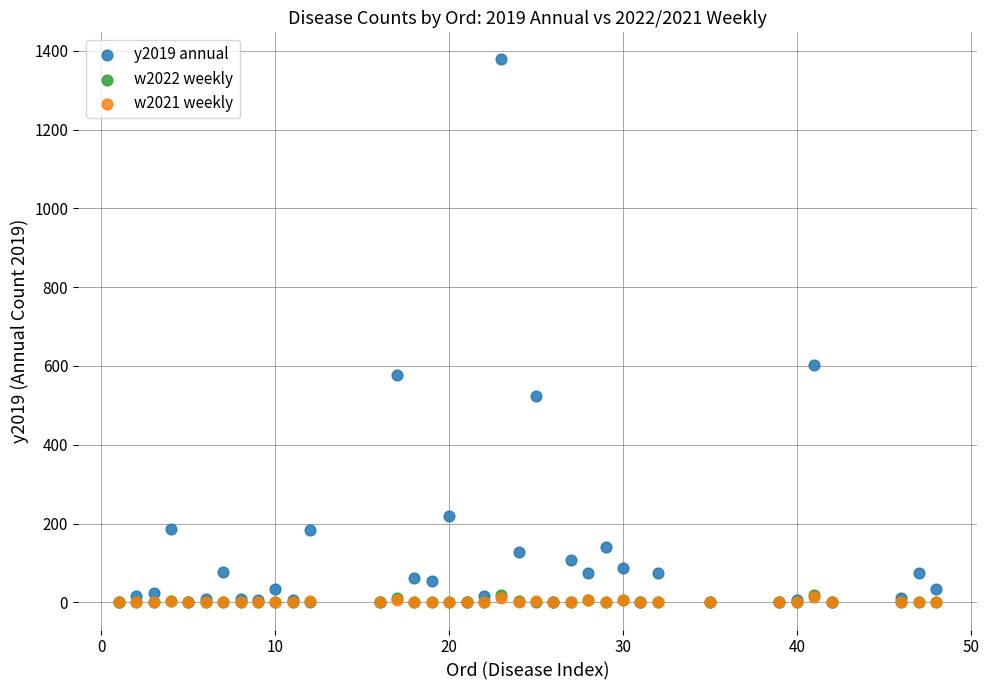

Which series has the widest spread of Y values?

y2019 annual